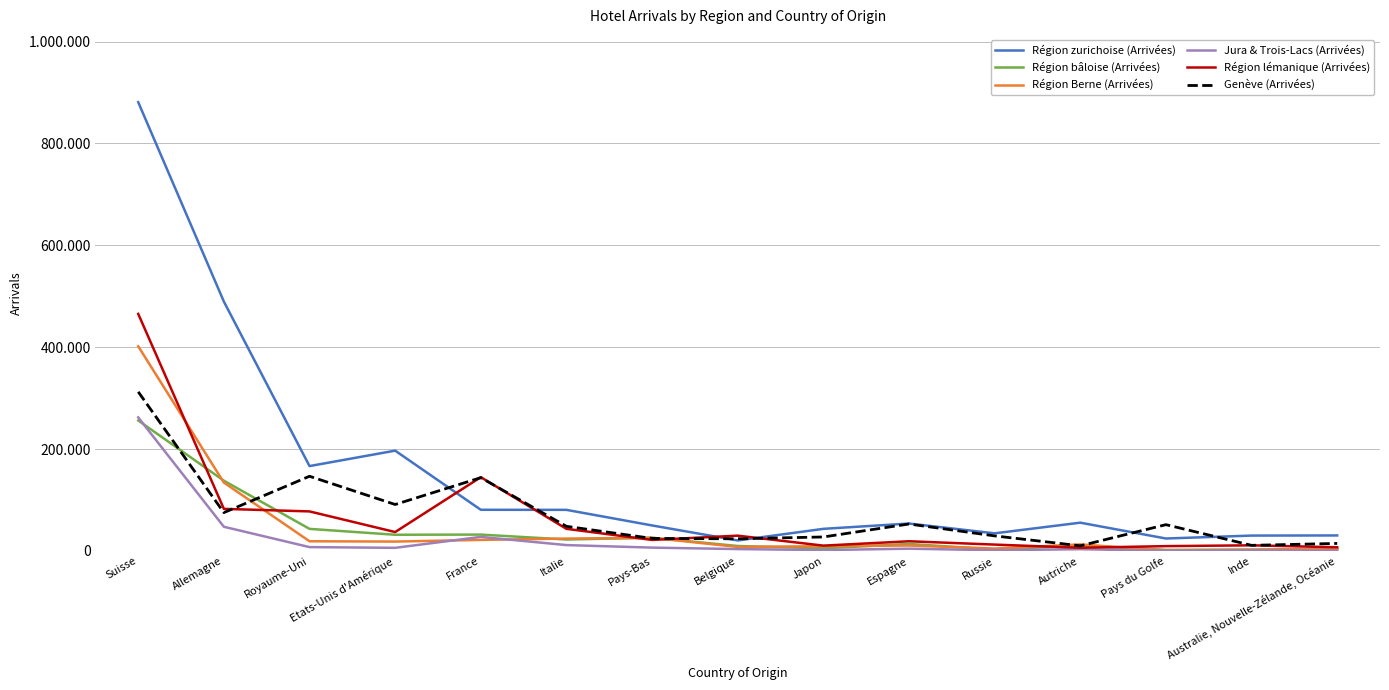

Is this an area chart (filled region under the line)?

No